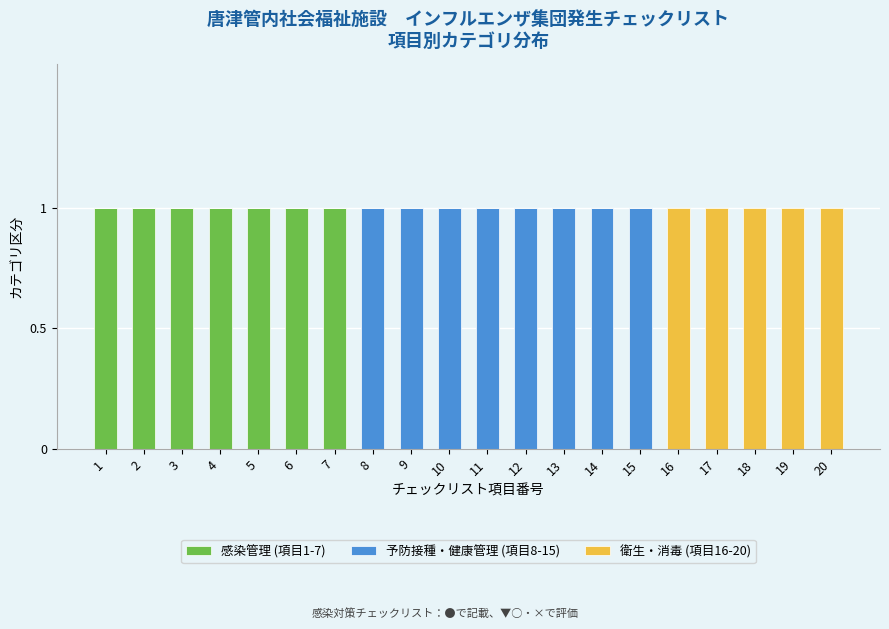

The value of 感染管理 (項目1-7) at 11 is 0. True or false?

True